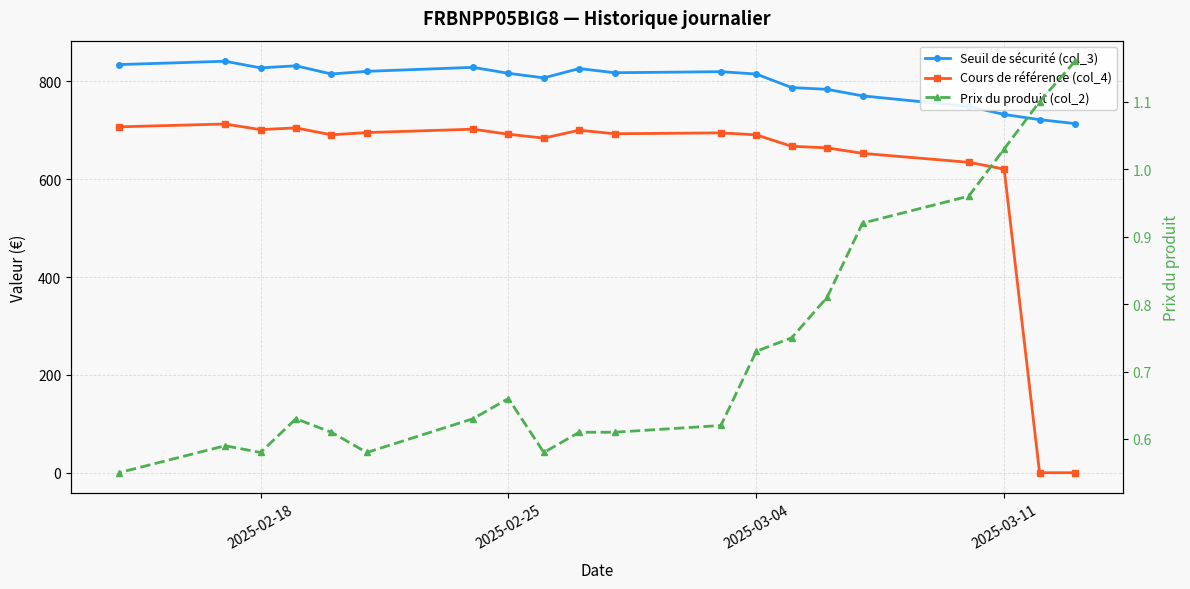

What are all the series names shown in the legend?

Seuil de sécurité (col_3), Cours de référence (col_4), Prix du produit (col_2)